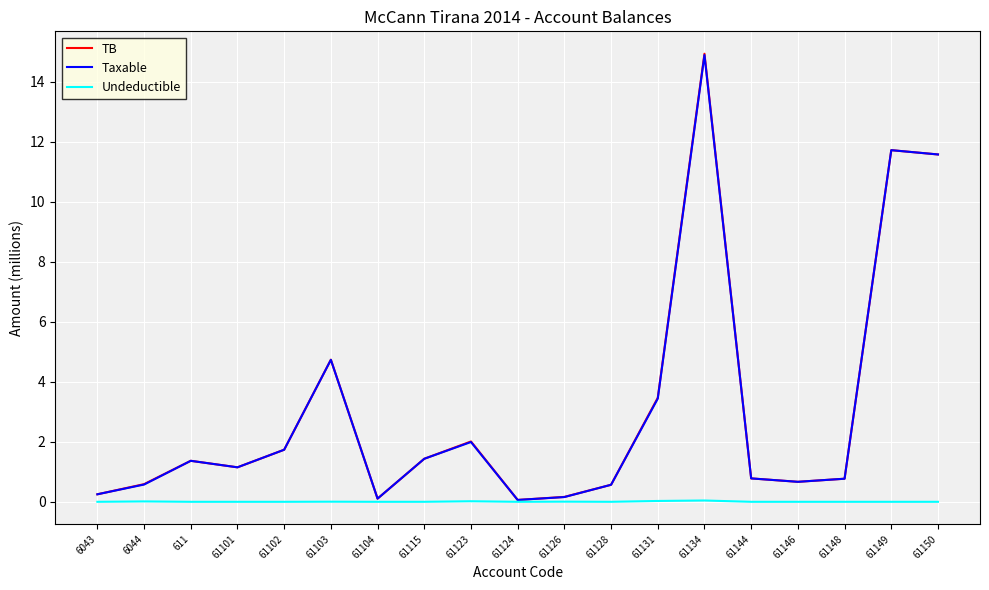

Which category has the highest value in the TB series?

61134